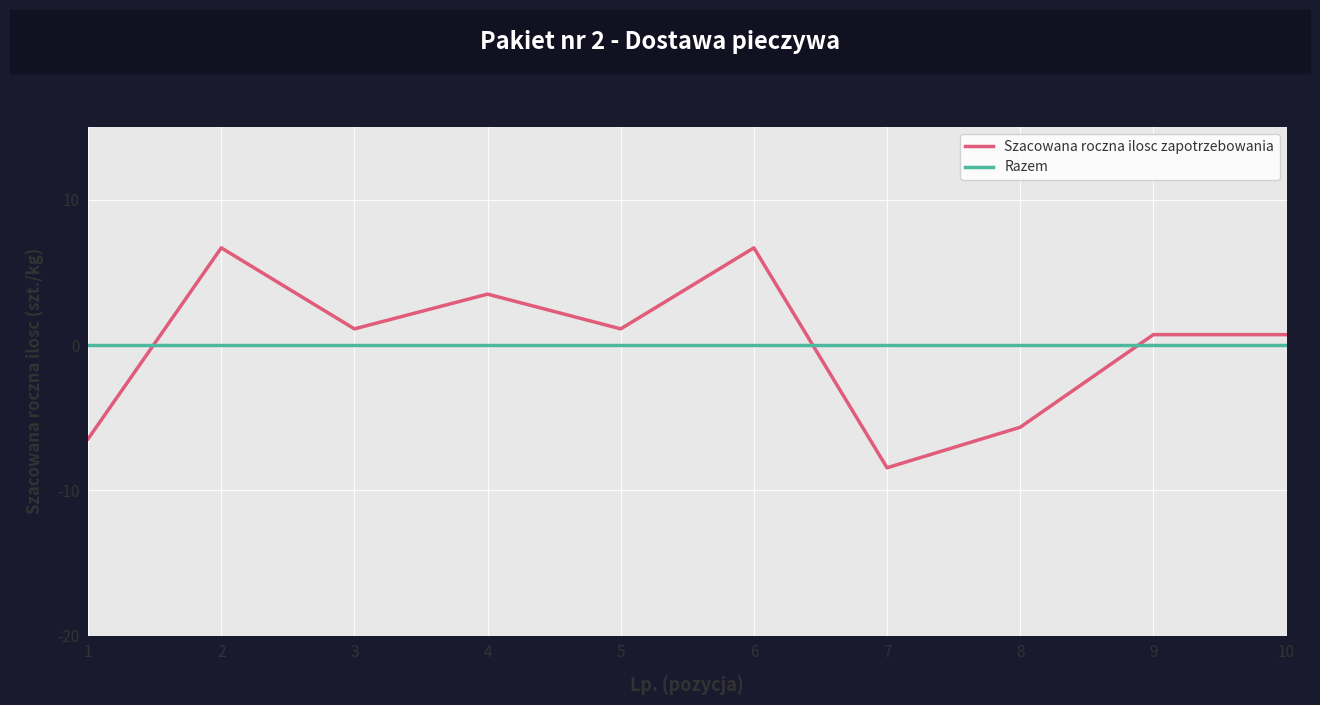

How many times do Szacowana roczna ilosc zapotrzebowania and Razem cross each other?

3